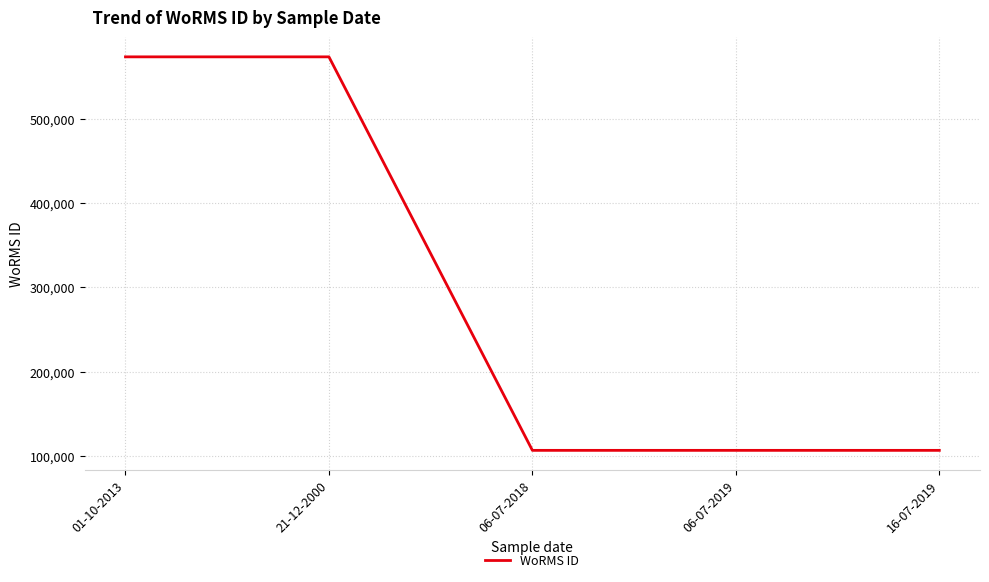

Is it true that the value at 06-07-2018 is 106283?

True